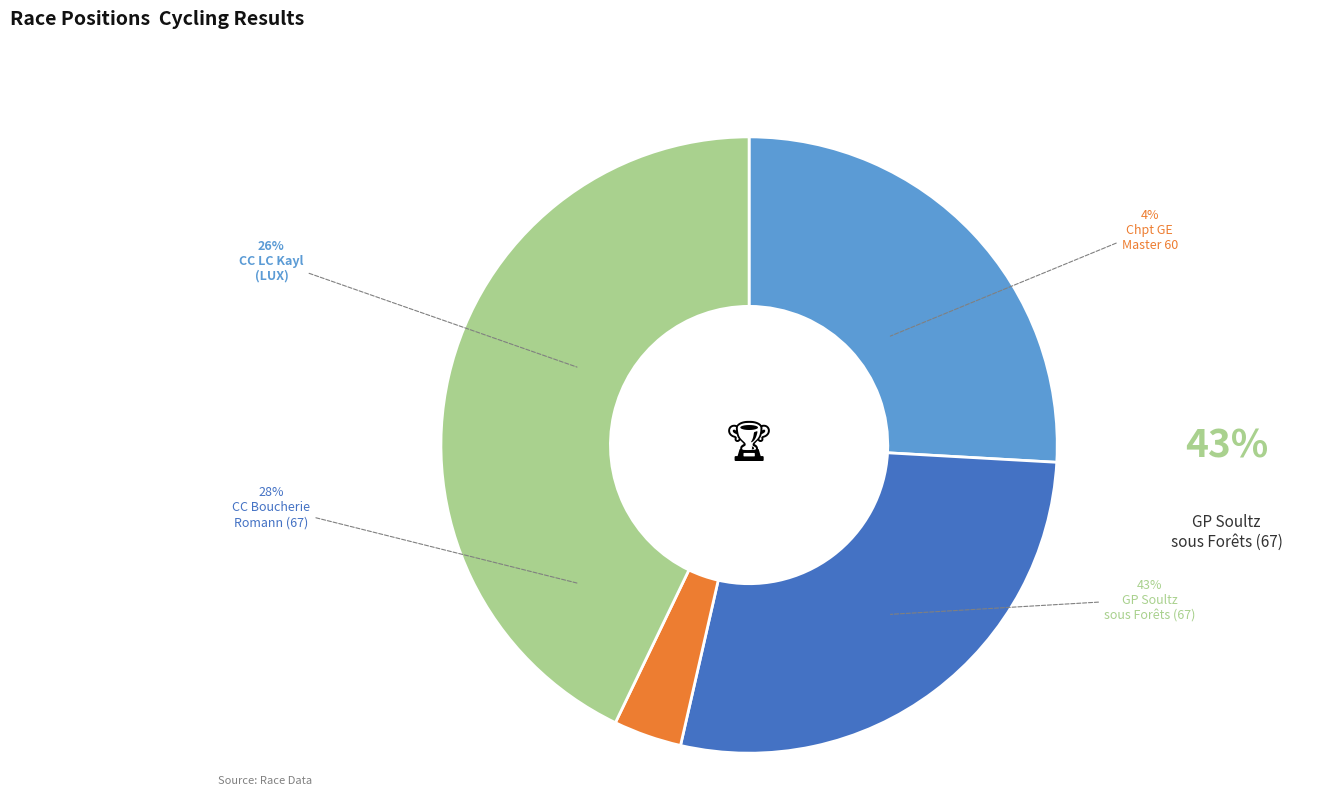

What is the total percentage of CC de la Boucherie Romann (67) and Championnat du GE Master 60?

31.2%